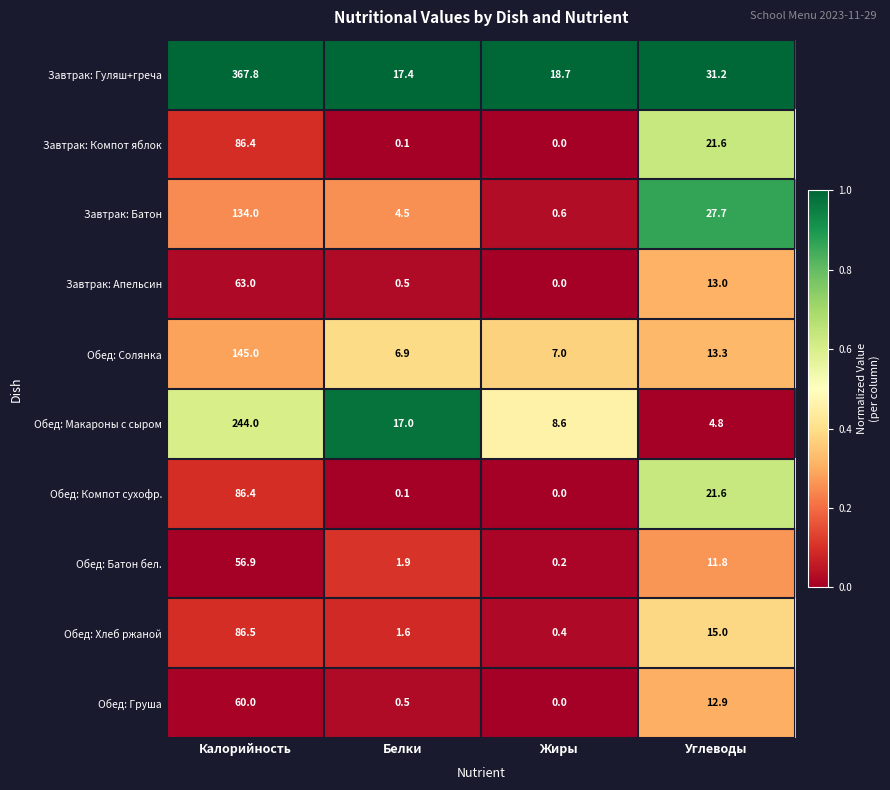

True or false: Завтрак: Батон has a value of 38.9 at Углеводы.

False